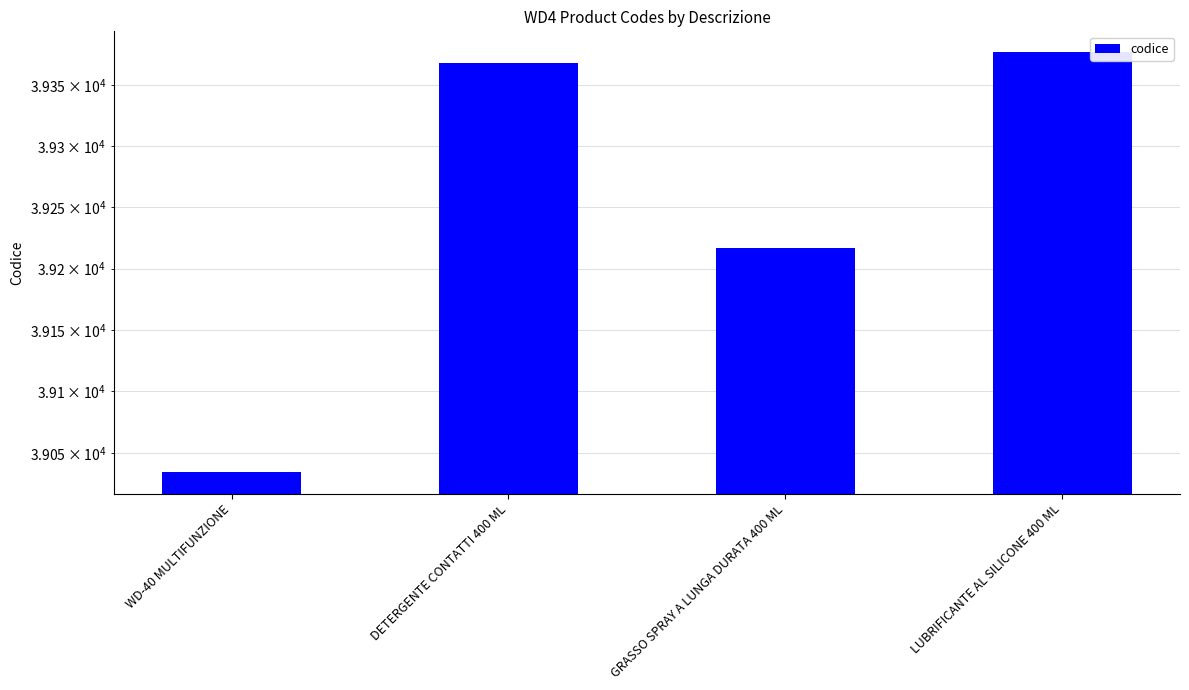

What is the change in value from DETERGENTE CONTATTI 400 ML to GRASSO SPRAY A LUNGA DURATA 400 ML?

-151